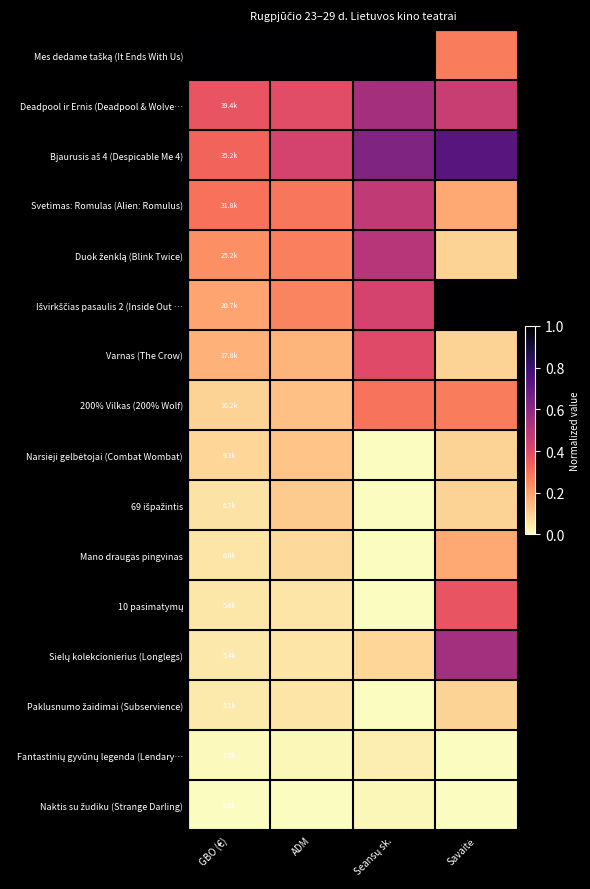

Between GBO (€) and Seansų sk., which is larger?

GBO (€)